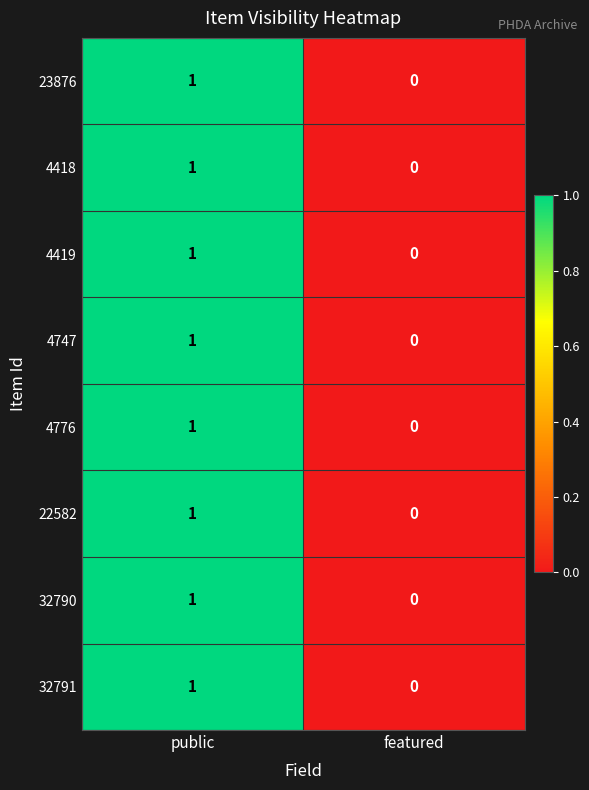

The 4418 series shows 1 at public. True or false?

True